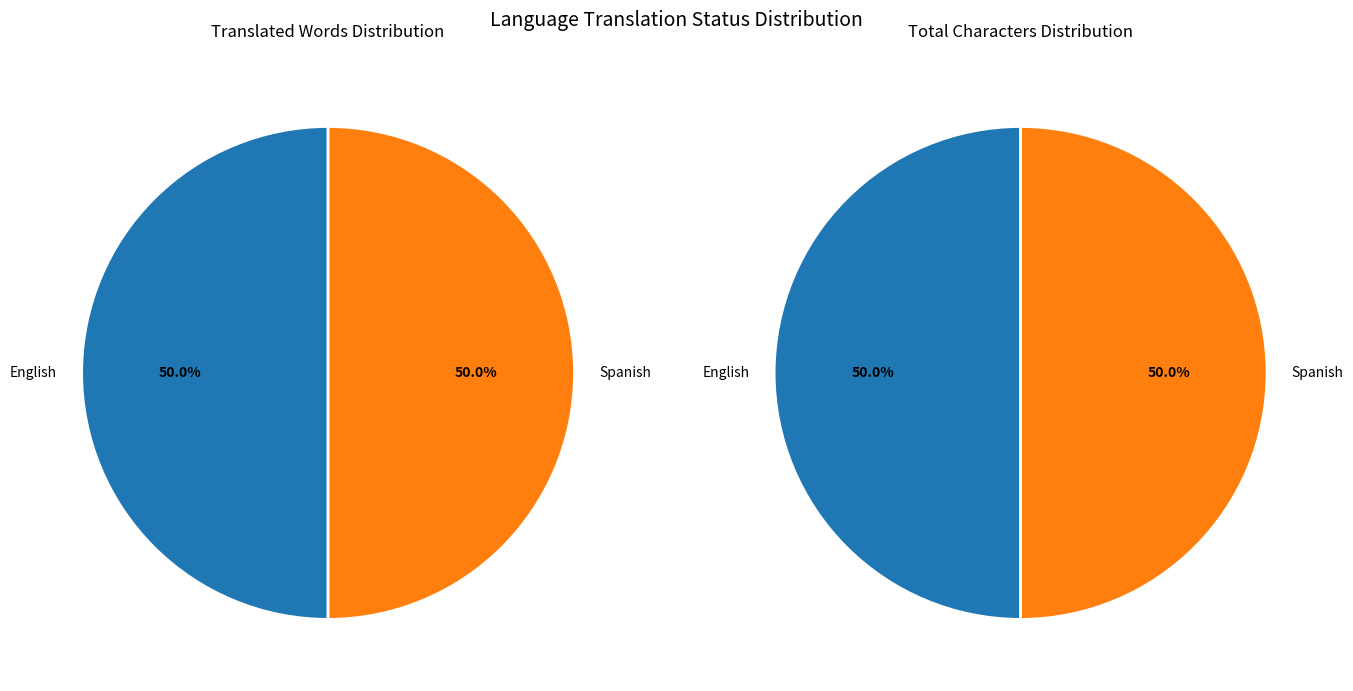

How many slices are in this pie chart?

2